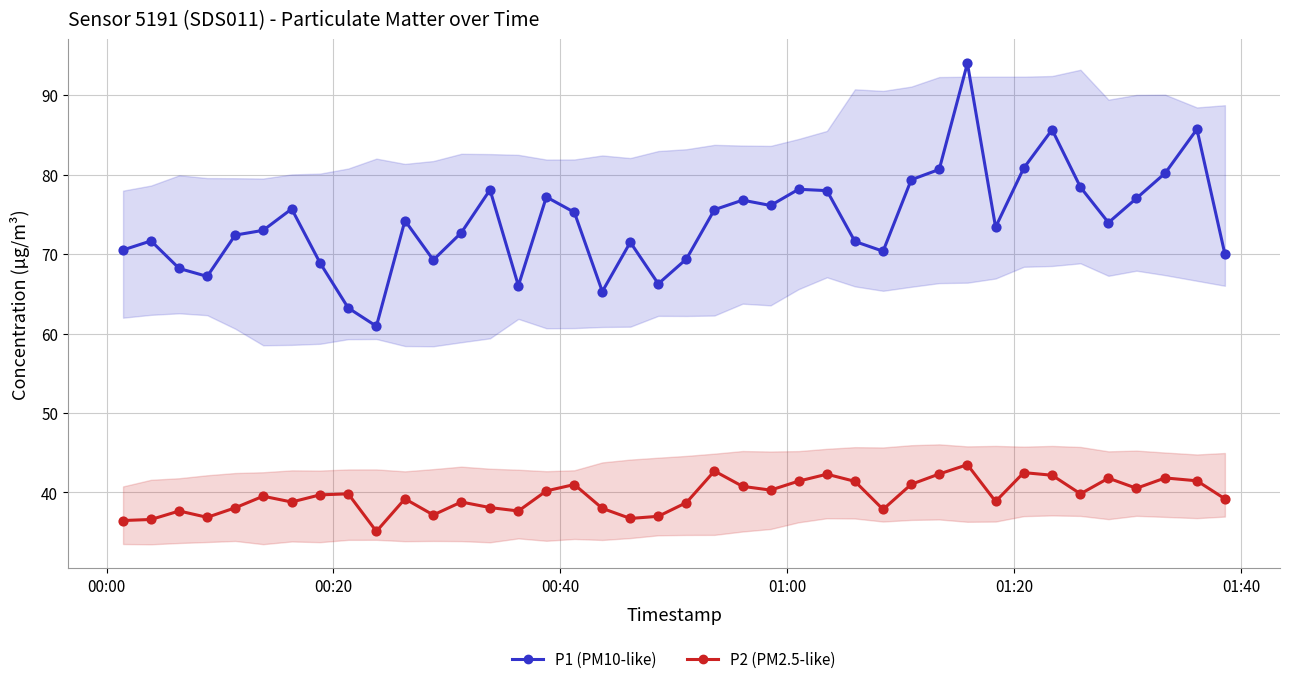

Which series has the largest total across all categories?

P1 (PM10-like)